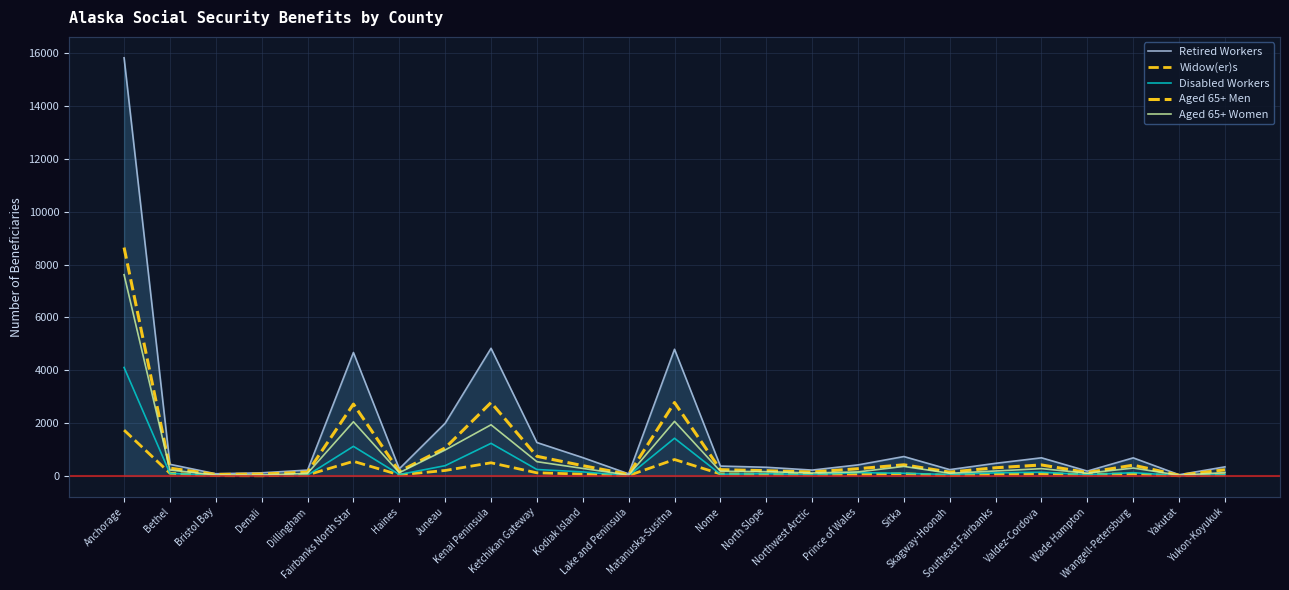

Is it true that Aged 65+ Men equals 3821 at Kenai Peninsula?

False